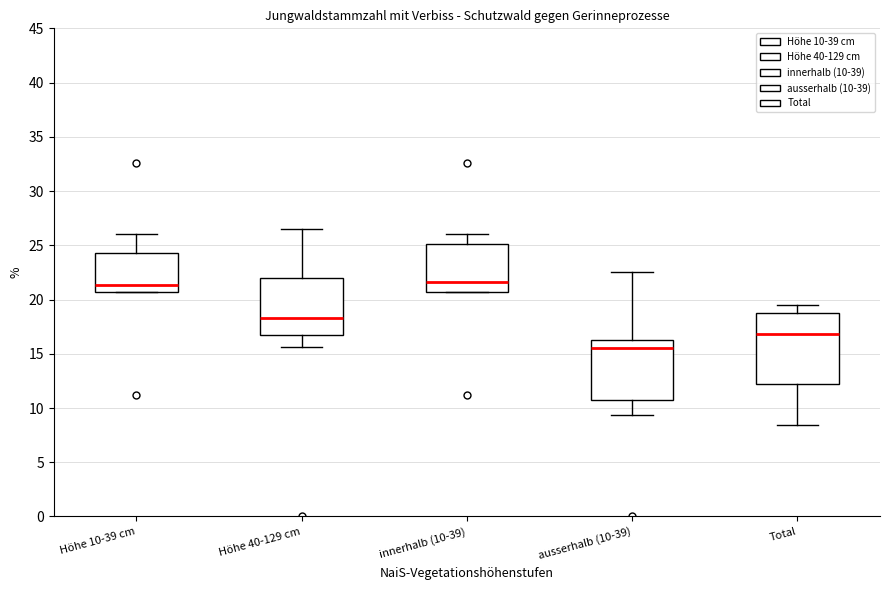

Comparing the boxes themselves (not the whiskers), which one is the tallest?

Total